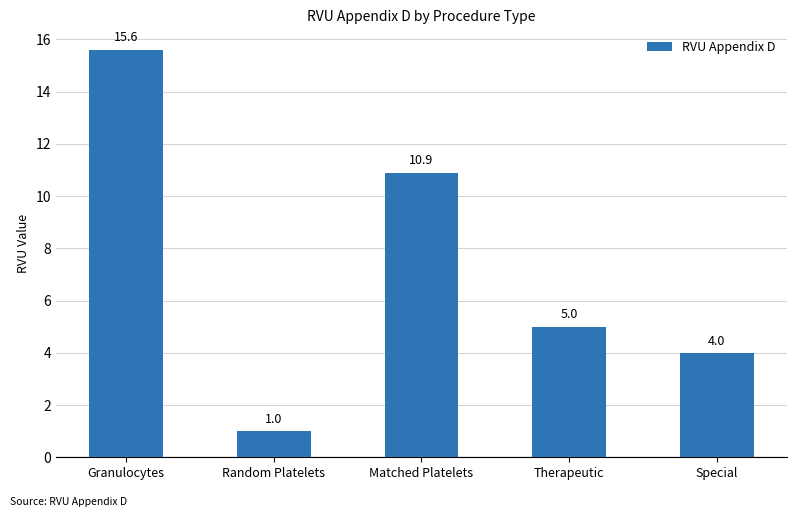

What is the change in value from Matched Platelets to Therapeutic?

-5.9